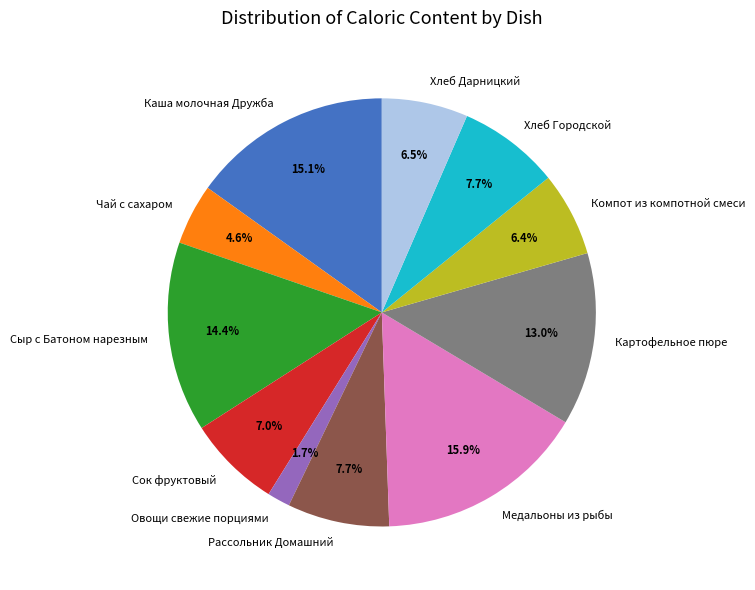

Which slice is the smallest?

Овощи свежие порциями